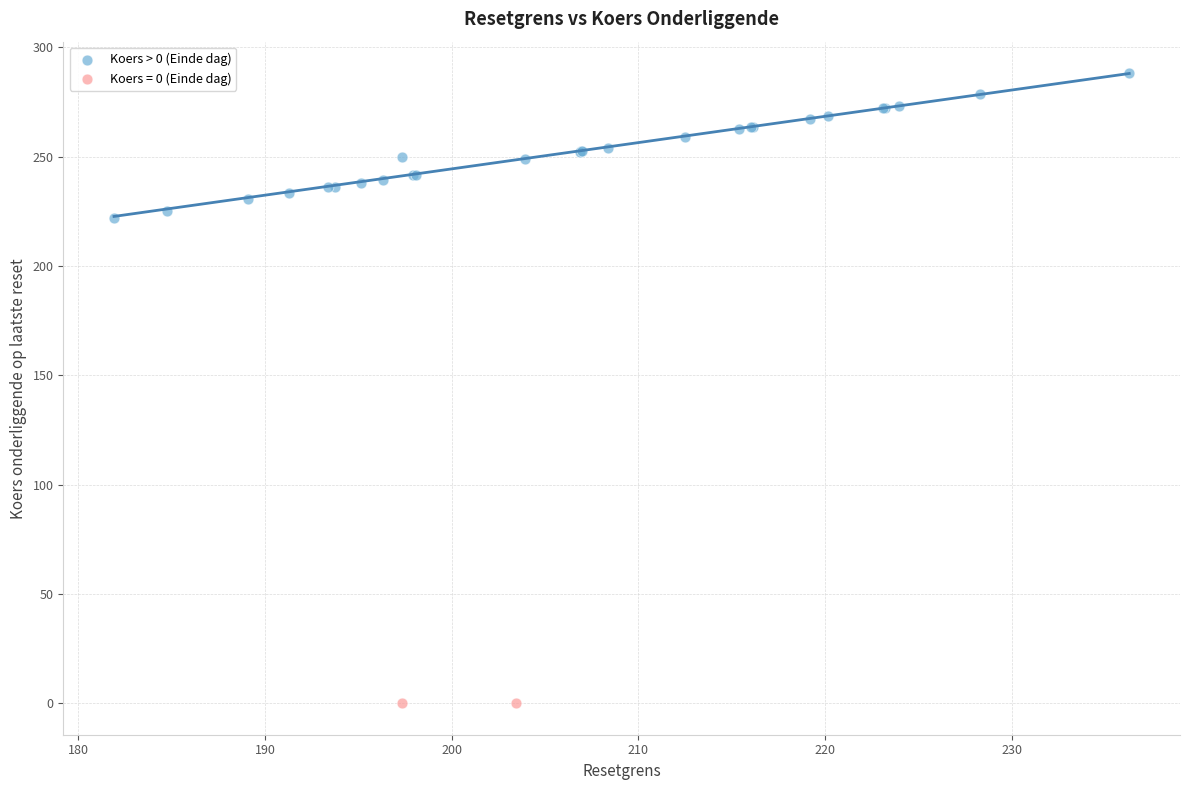

What are all the series names shown in the legend?

Koers > 0 (Einde dag), Koers = 0 (Einde dag)